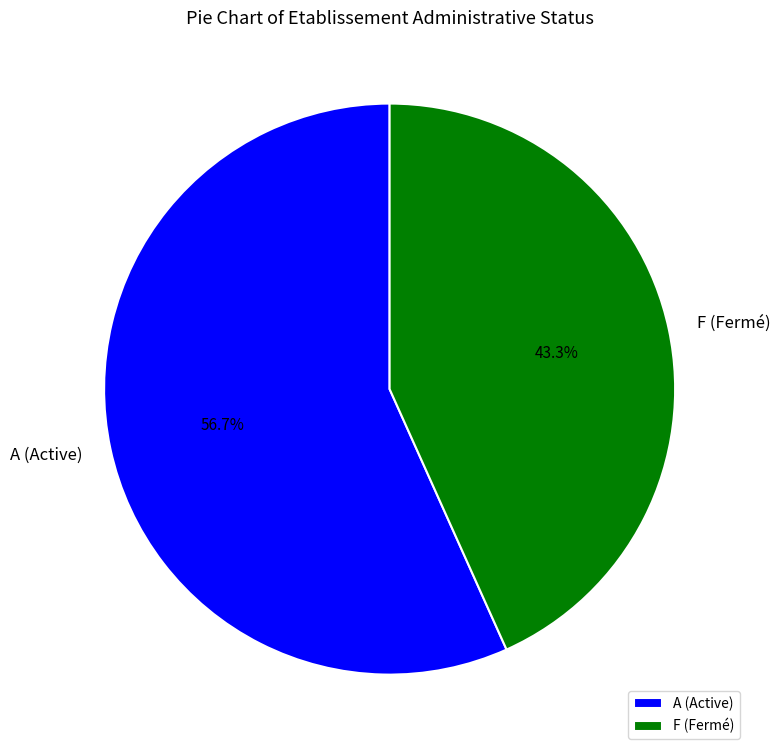

Count the number of slices in the pie.

2